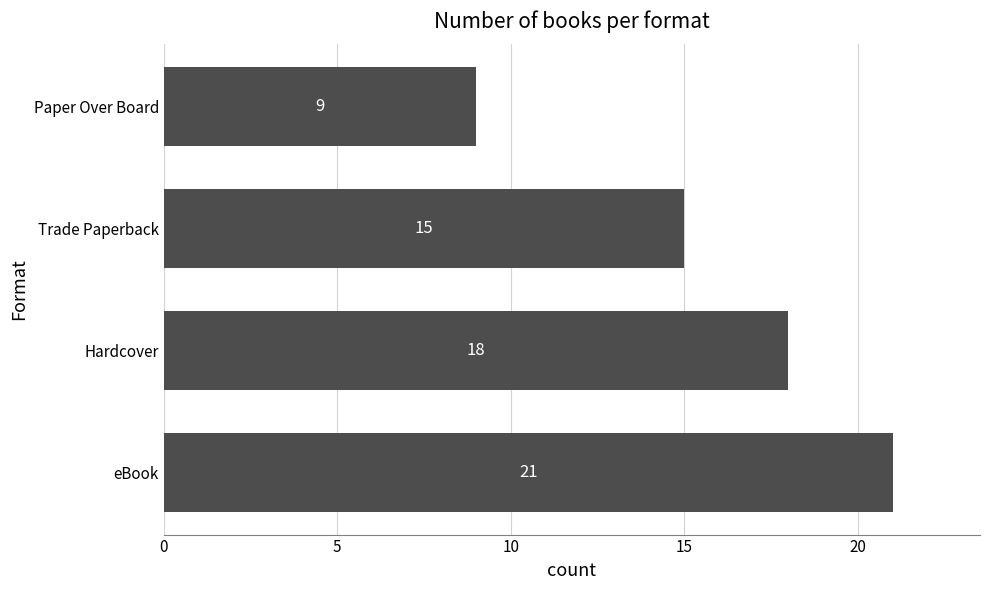

Reading top to bottom, list all the values displayed in this chart.

Paper Over Board=9	Trade Paperback=15	Hardcover=18	eBook=21